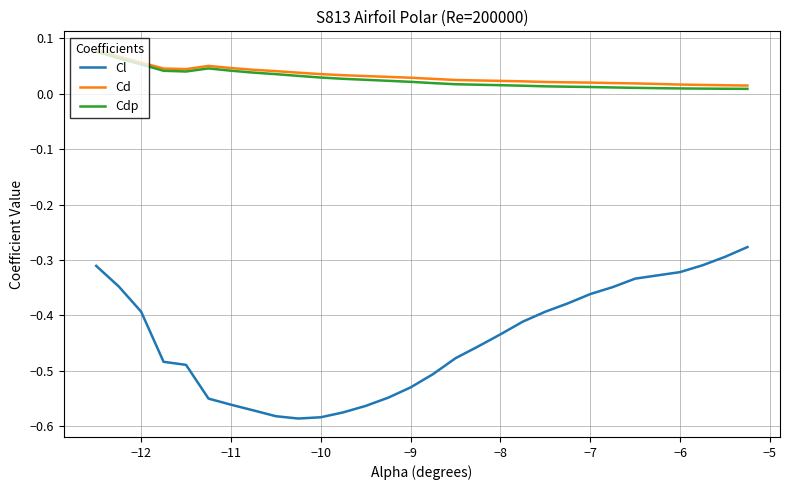

True or false: Cd and Cl intersect in this chart.

False